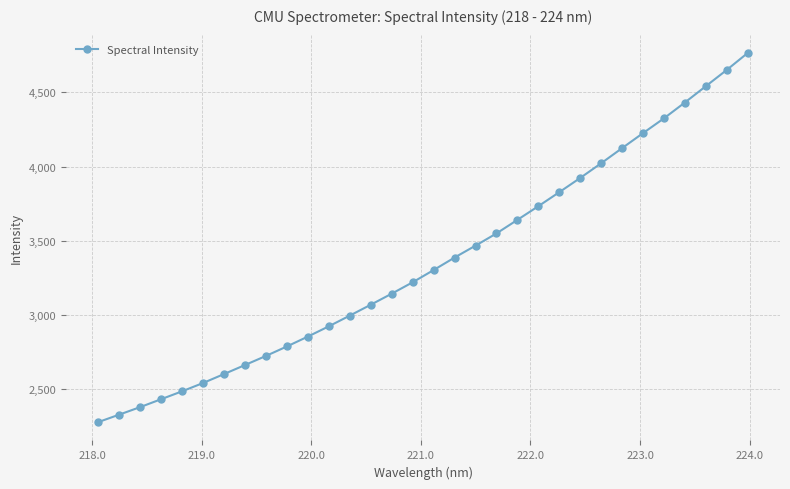

What is the maximum value shown in the chart?

4765.3